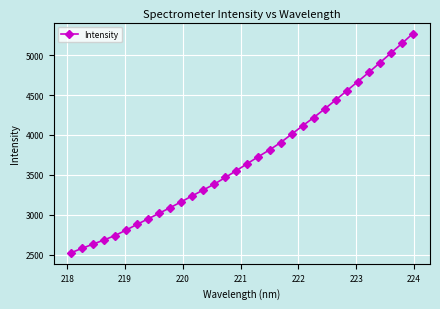

What is the value of the 21st point from the left?

4009.9